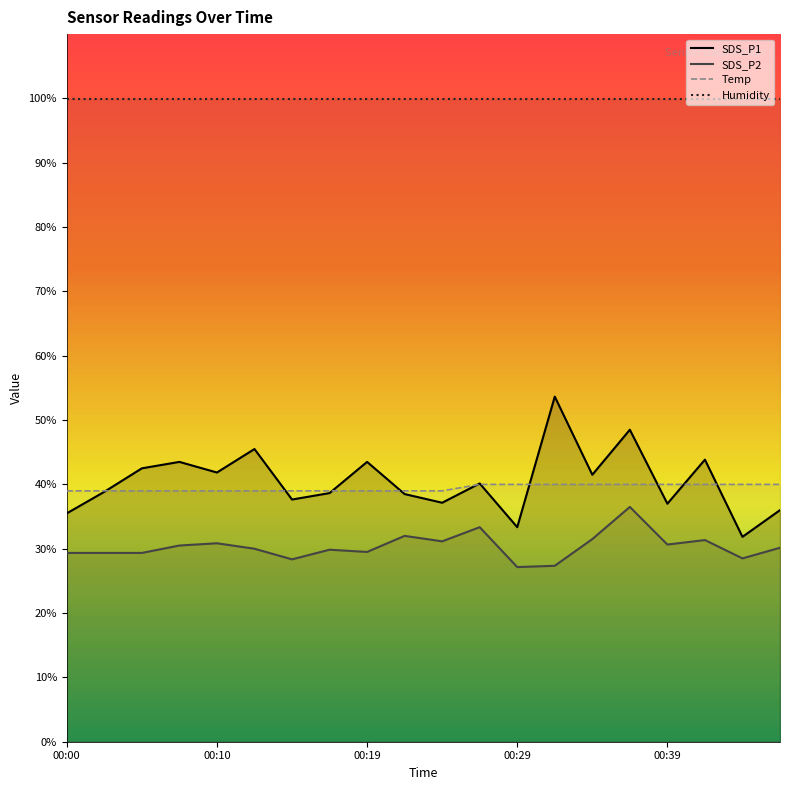

True or false: SDS_P1 has more than 2 interior local peaks.

True